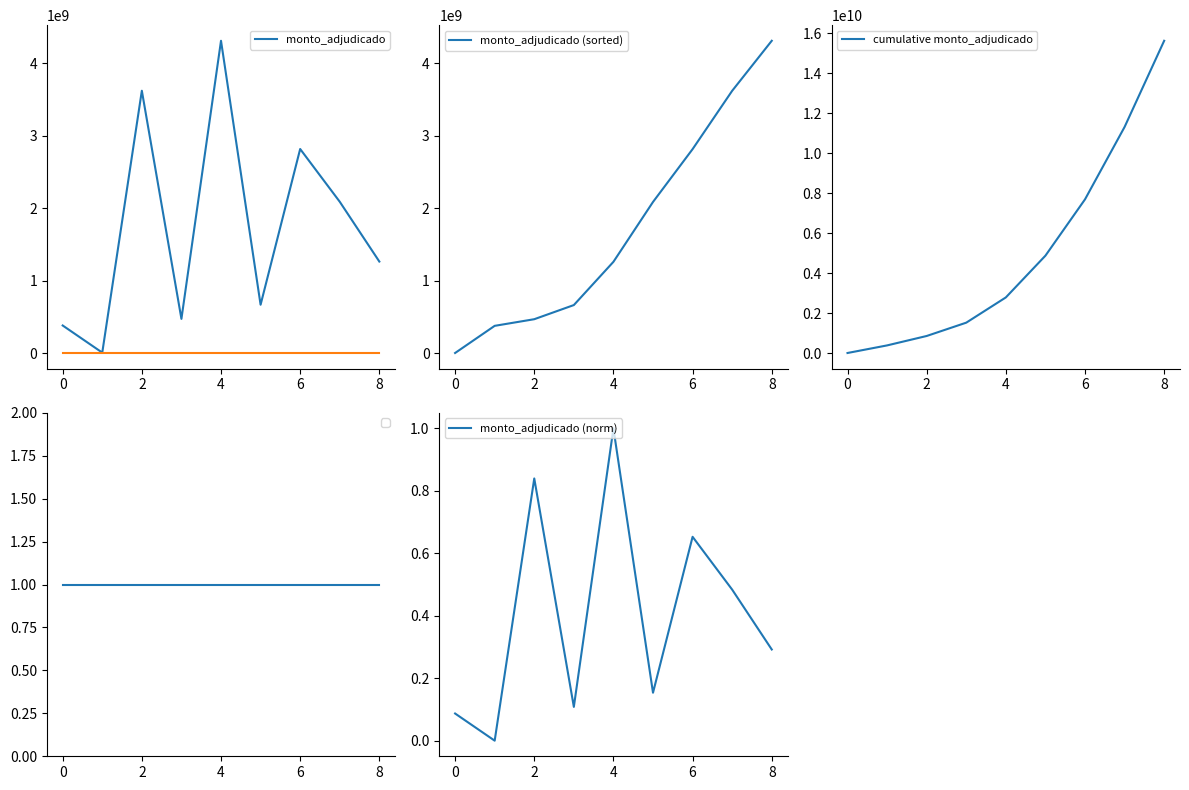

True or false: monto_adjudicado (sorted) and cumulative monto_adjudicado intersect in this chart.

False